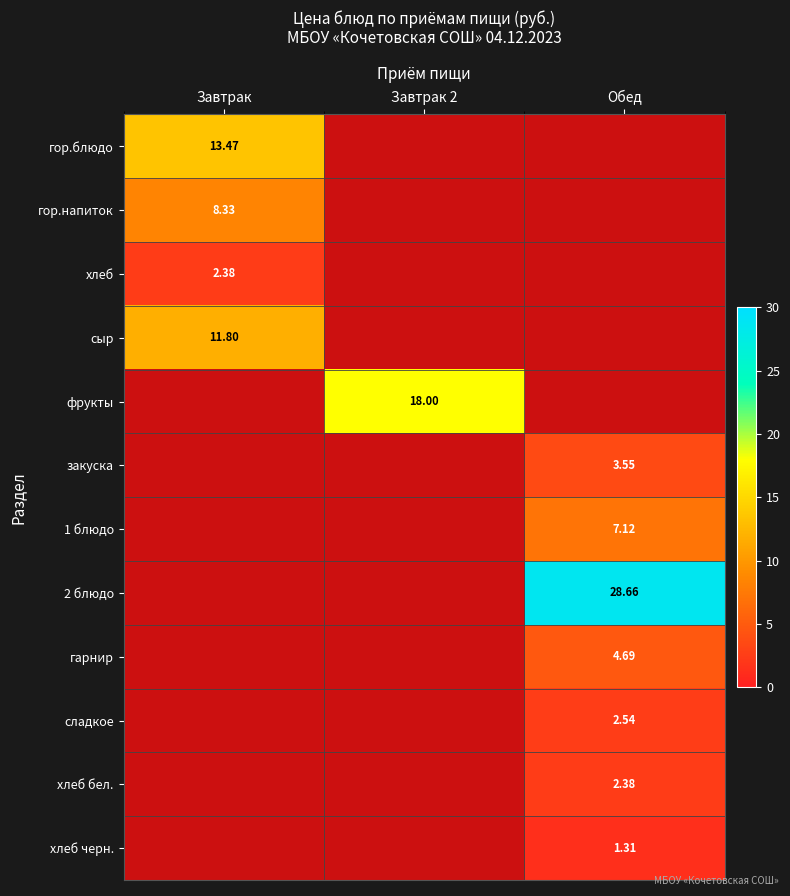

How many categories are shown in the chart?

3